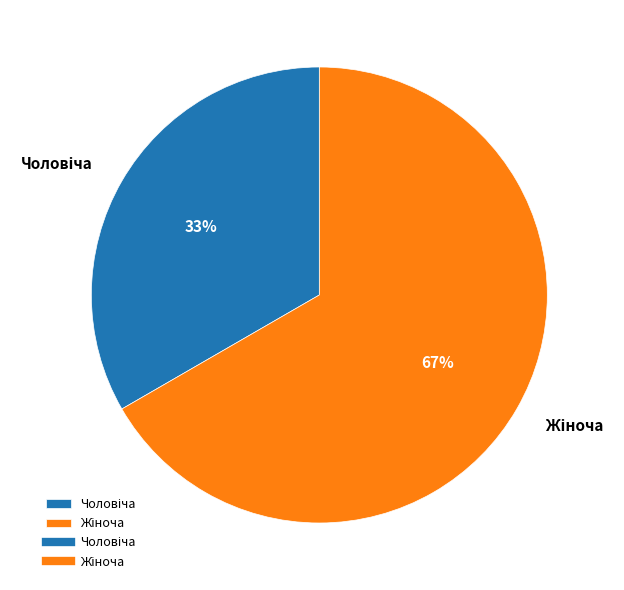

To the nearest percent, what is the average slice percentage?

50%